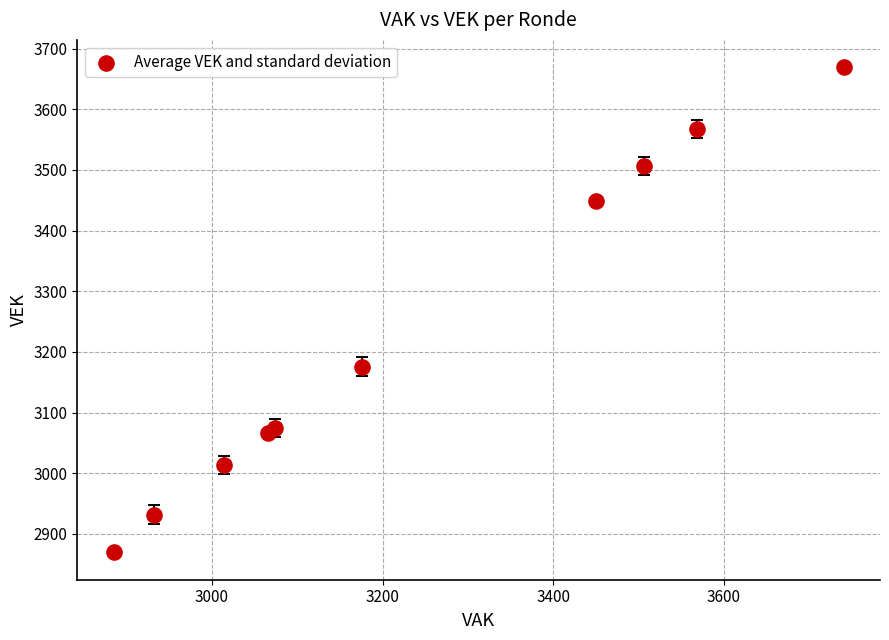

What Y value in the scatter plot is closest to 3269?

3176